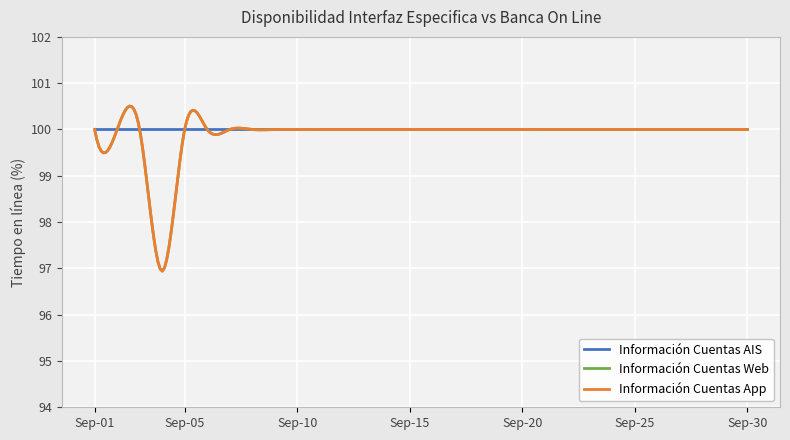

Reading left to right, what are all the values shown in this chart?

Información Cuentas AIS: 2023-09-01=100.0	2023-09-02=100.0	2023-09-03=100.0	2023-09-04=100.0	2023-09-05=100.0	2023-09-06=100.0	2023-09-07=100.0	2023-09-08=100.0	2023-09-09=100.0	2023-09-10=100.0	2023-09-11=100.0	2023-09-12=100.0	2023-09-13=100.0	2023-09-14=100.0	2023-09-15=100.0	2023-09-16=100.0	2023-09-17=100.0	2023-09-18=100.0	2023-09-19=100.0	2023-09-20=100.0	2023-09-21=100.0	2023-09-22=100.0	2023-09-23=100.0	2023-09-24=100.0	2023-09-25=100.0	2023-09-26=100.0	2023-09-27=100.0	2023-09-28=100.0	2023-09-29=100.0	2023-09-30=100.0
Información Cuentas Web: 2023-09-01=100.0	2023-09-02=100.0	2023-09-03=100.0	2023-09-04=96.9	2023-09-05=100.0	2023-09-06=100.0	2023-09-07=100.0	2023-09-08=100.0	2023-09-09=100.0	2023-09-10=100.0	2023-09-11=100.0	2023-09-12=100.0	2023-09-13=100.0	2023-09-14=100.0	2023-09-15=100.0	2023-09-16=100.0	2023-09-17=100.0	2023-09-18=100.0	2023-09-19=100.0	2023-09-20=100.0	2023-09-21=100.0	2023-09-22=100.0	2023-09-23=100.0	2023-09-24=100.0	2023-09-25=100.0	2023-09-26=100.0	2023-09-27=100.0	2023-09-28=100.0	2023-09-29=100.0	2023-09-30=100.0
Información Cuentas App: 2023-09-01=100.0	2023-09-02=100.0	2023-09-03=100.0	2023-09-04=96.9	2023-09-05=100.0	2023-09-06=100.0	2023-09-07=100.0	2023-09-08=100.0	2023-09-09=100.0	2023-09-10=100.0	2023-09-11=100.0	2023-09-12=100.0	2023-09-13=100.0	2023-09-14=100.0	2023-09-15=100.0	2023-09-16=100.0	2023-09-17=100.0	2023-09-18=100.0	2023-09-19=100.0	2023-09-20=100.0	2023-09-21=100.0	2023-09-22=100.0	2023-09-23=100.0	2023-09-24=100.0	2023-09-25=100.0	2023-09-26=100.0	2023-09-27=100.0	2023-09-28=100.0	2023-09-29=100.0	2023-09-30=100.0